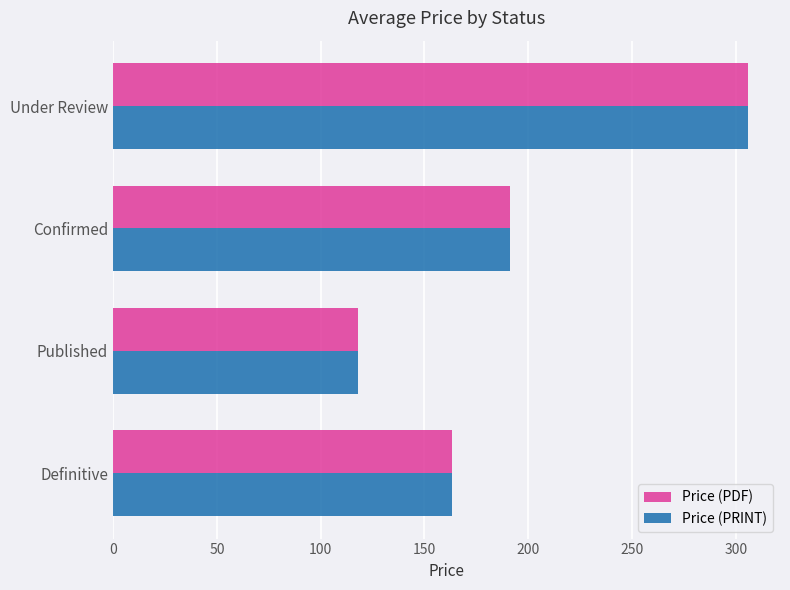

Is it true that Price (PDF) equals 163.2 at Definitive?

True